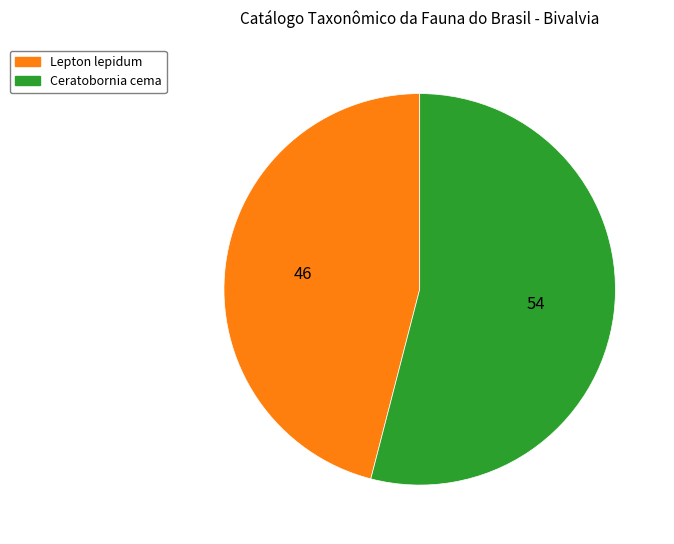

Does any single category account for the majority?

Yes